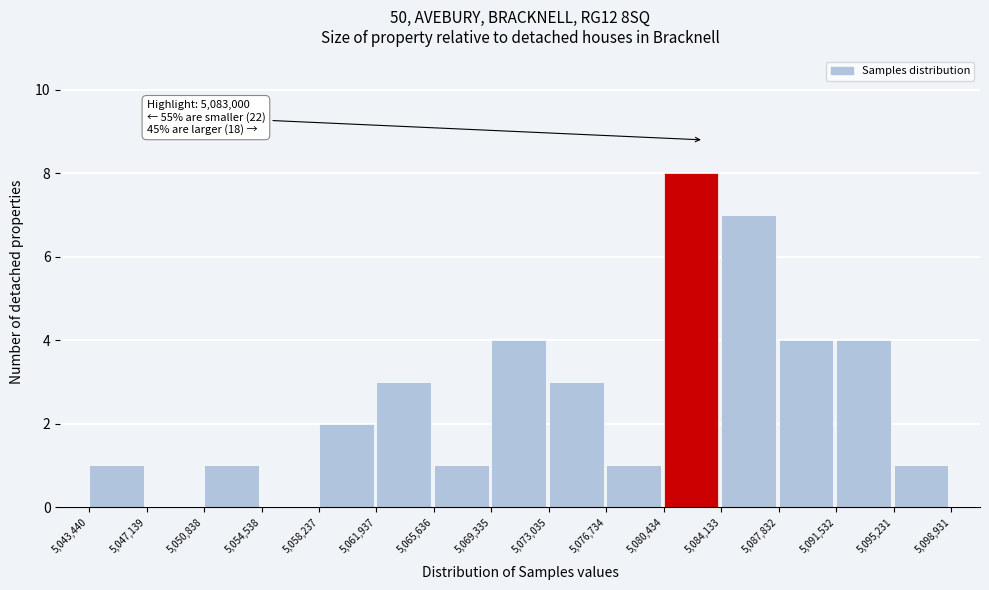

Which range on the x-axis has the tallest bar?

5,080,434 to 5,084,133